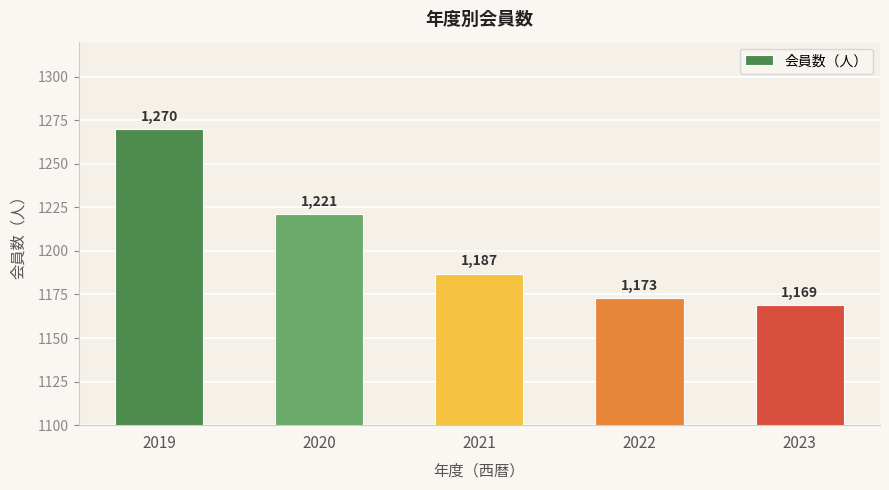

How many data points are less than 1187?

2